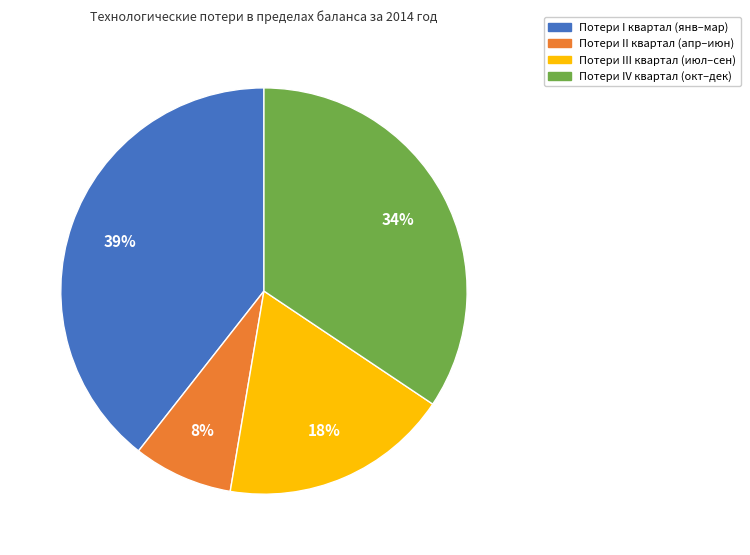

True or false: Потери III квартал (июл–сен) accounts for 23% of the total.

False